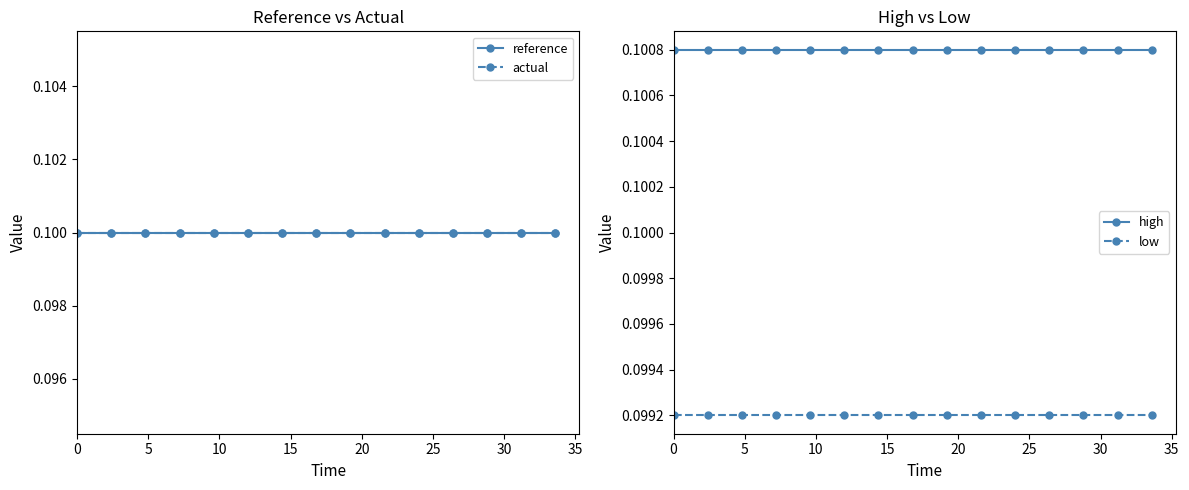

What is the minimum value for reference?

0.1